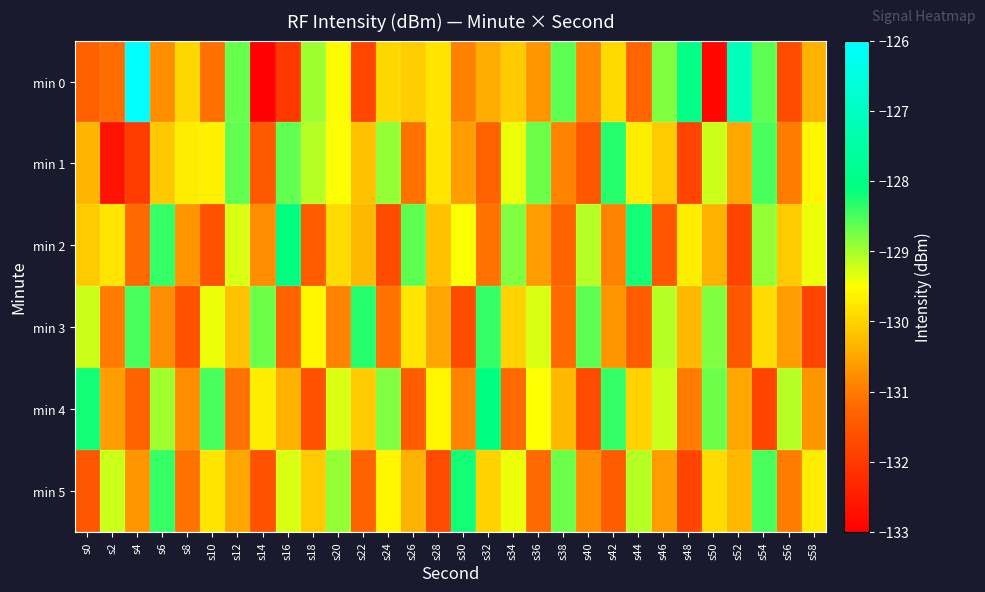

What is the difference between the highest and lowest values at s44?

3.2